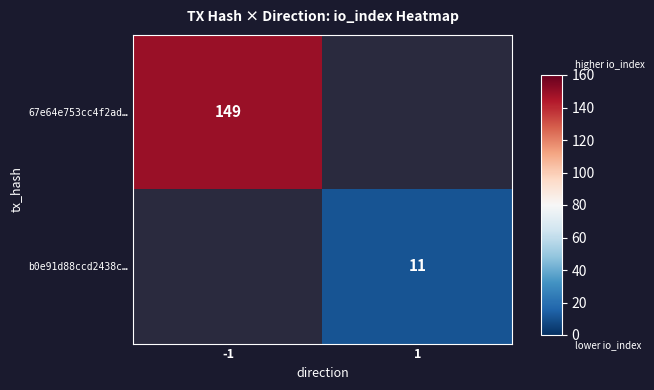

The value of 67e64e753cc4f2ad… at -1 is 85. True or false?

False